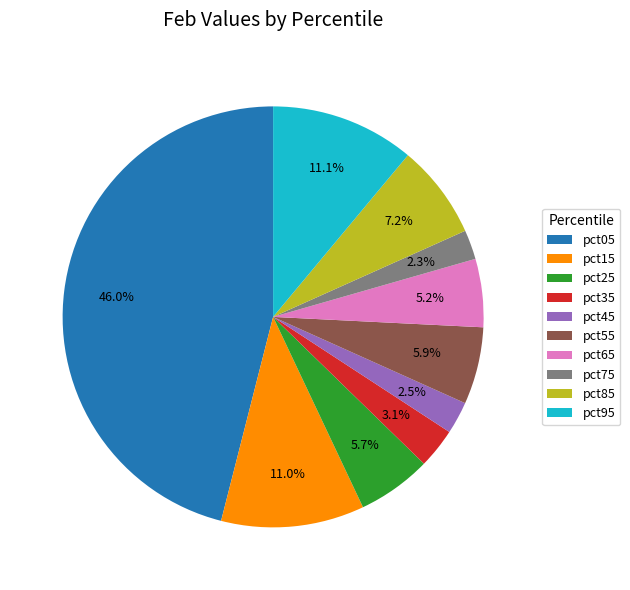

To the nearest percent, what percentage of the pie is pct25?

6%